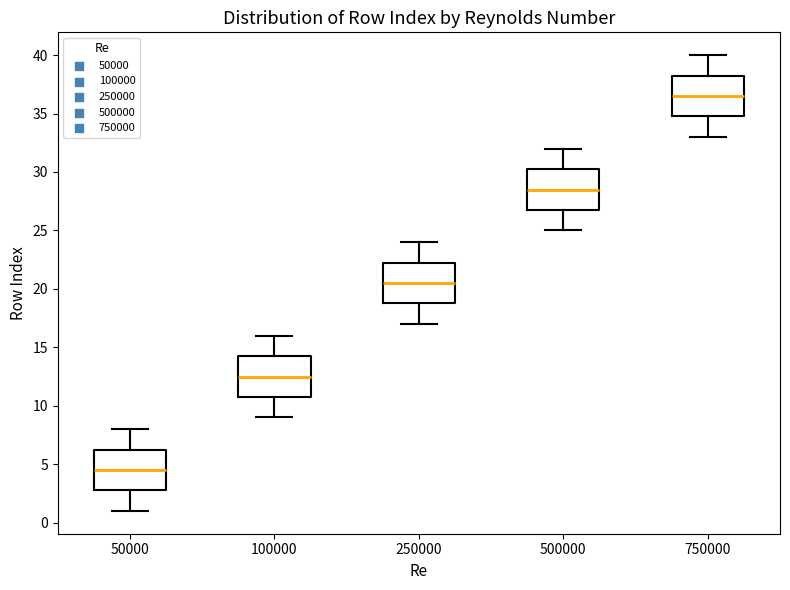

Reading left to right, read every box against the y-axis: the position of its median line, the range the box covers, and the ends of its whiskers. The values are not printed on the chart, so give them approximately, as read against the axis.

50000: median 4.5, box 3.0 to 6.5, whiskers 1.0 to 8.0
100000: median 12.5, box 11.0 to 14.5, whiskers 9.0 to 16.0
250000: median 20.5, box 19.0 to 22.5, whiskers 17.0 to 24.0
500000: median 28.5, box 27.0 to 30.5, whiskers 25.0 to 32.0
750000: median 36.5, box 35.0 to 38.5, whiskers 33.0 to 40.0